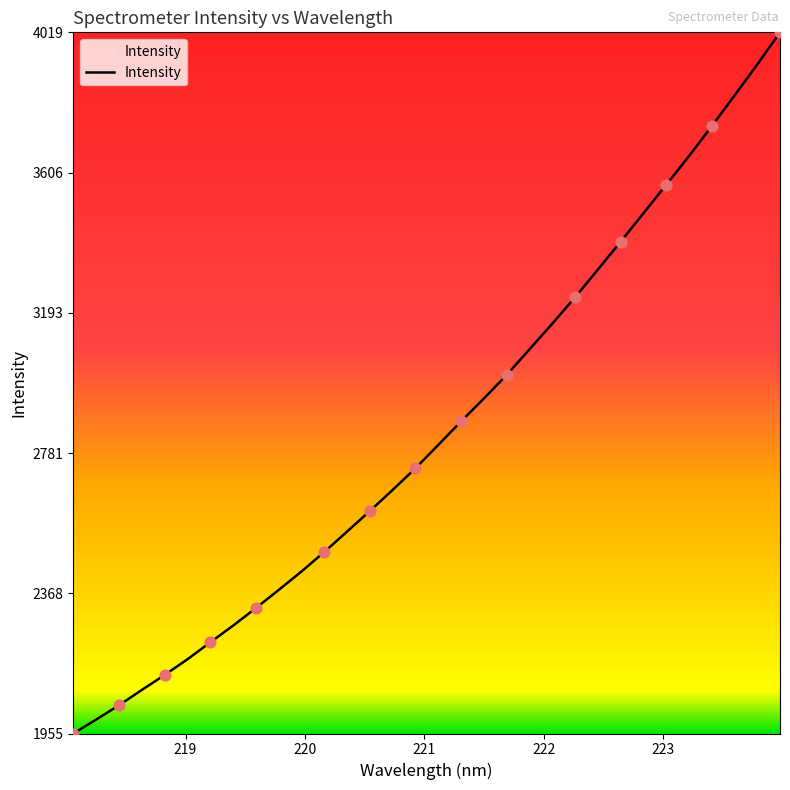

What is the difference between the maximum and minimum values?

2063.8